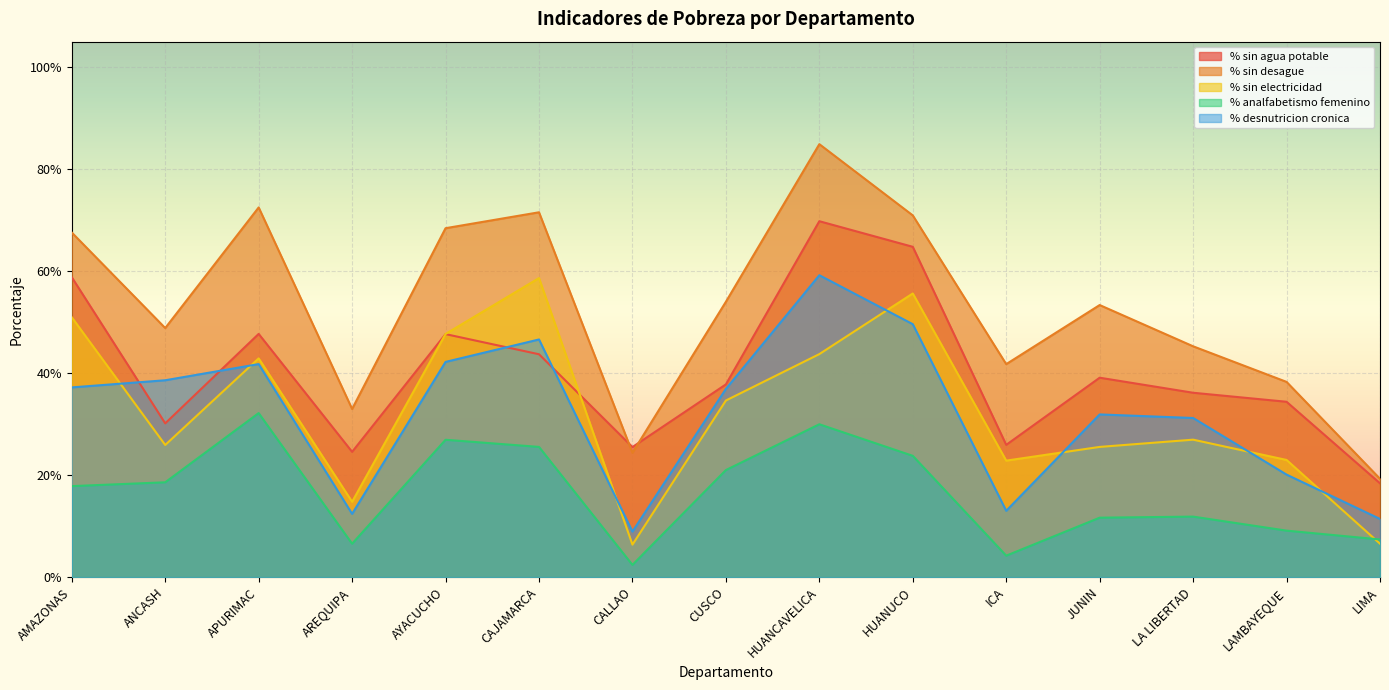

At which category is the sum across all series the highest?

HUANCAVELICA